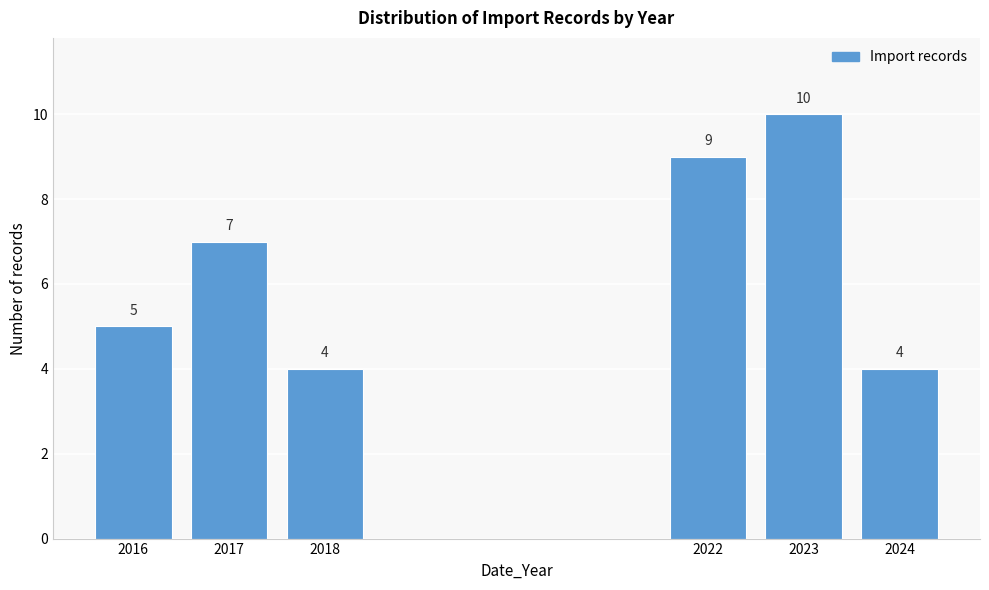

Reading left to right, list all the values displayed in this chart.

5	7	4	9	10	4